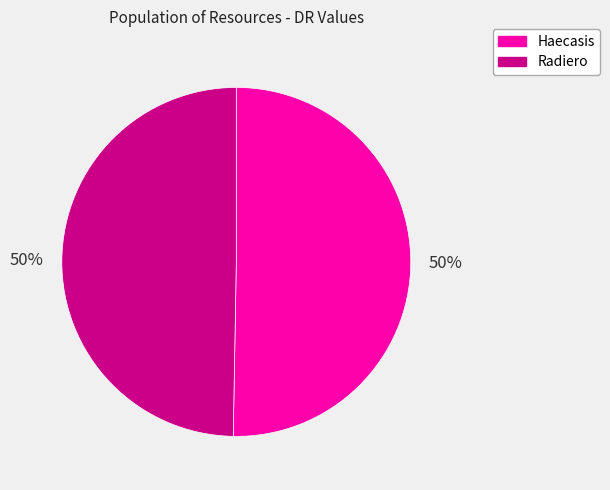

To the nearest percent, what is the average slice percentage?

50%